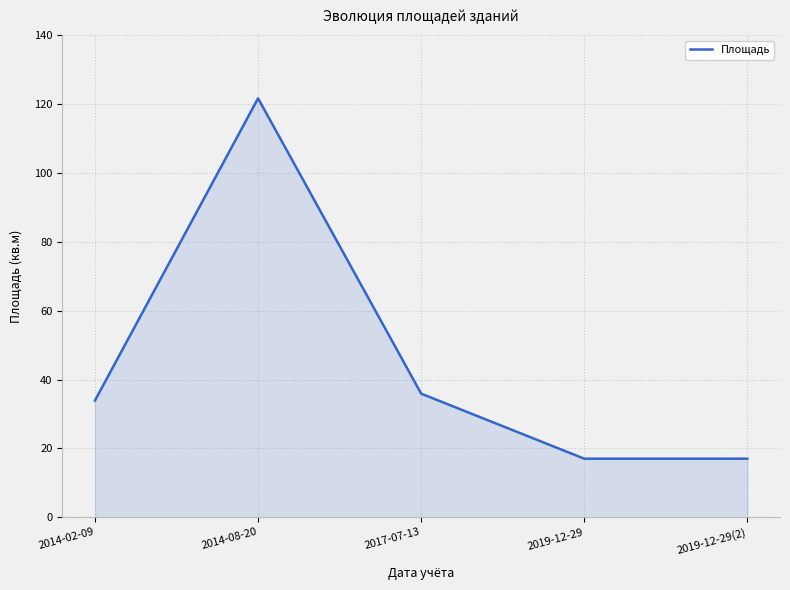

Which has a higher value, 2017-07-13 or 2014-08-20?

2014-08-20